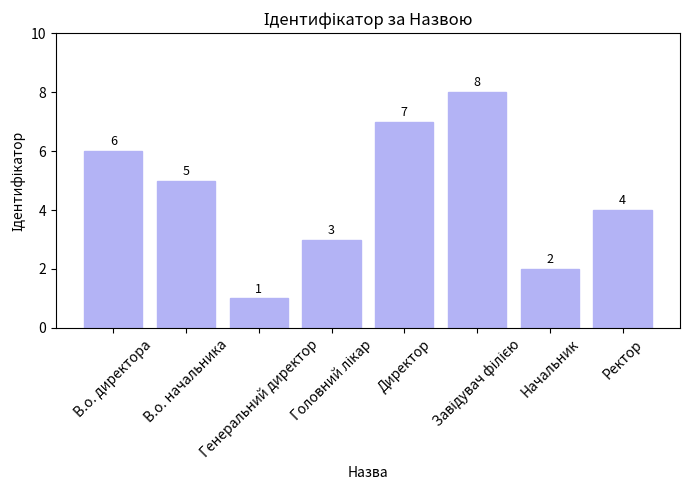

What is the difference between the second highest and minimum values?

6